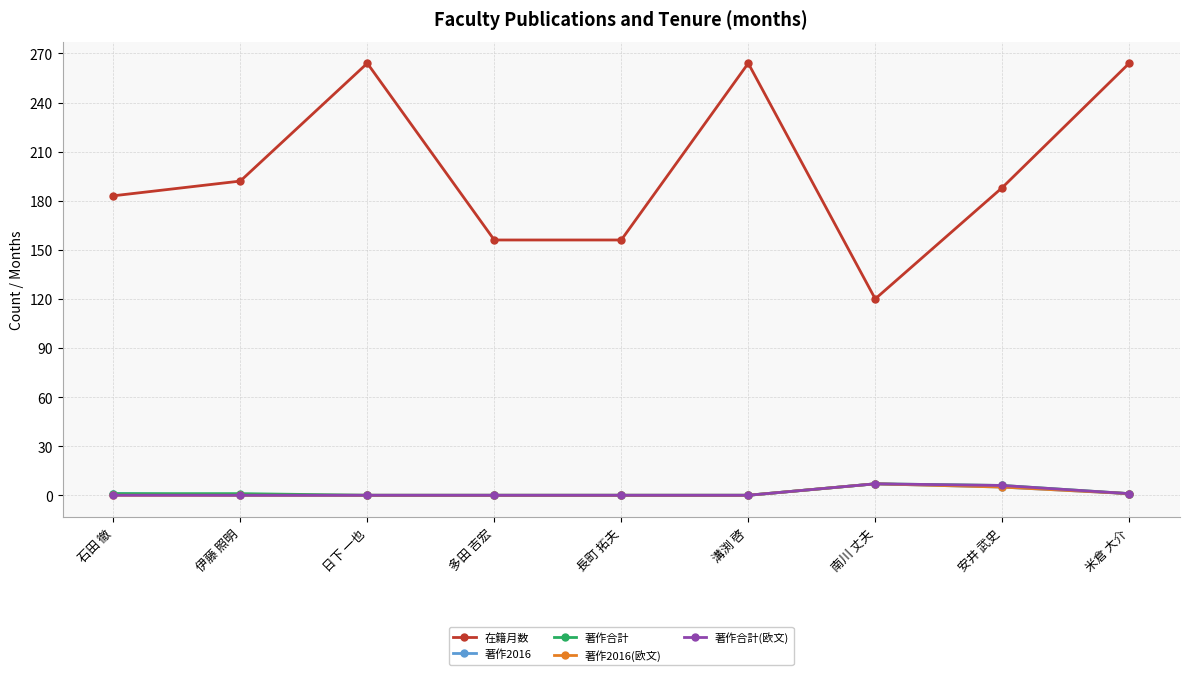

True or false: 著作2016(欧文) and 在籍月数 cross at least once.

False